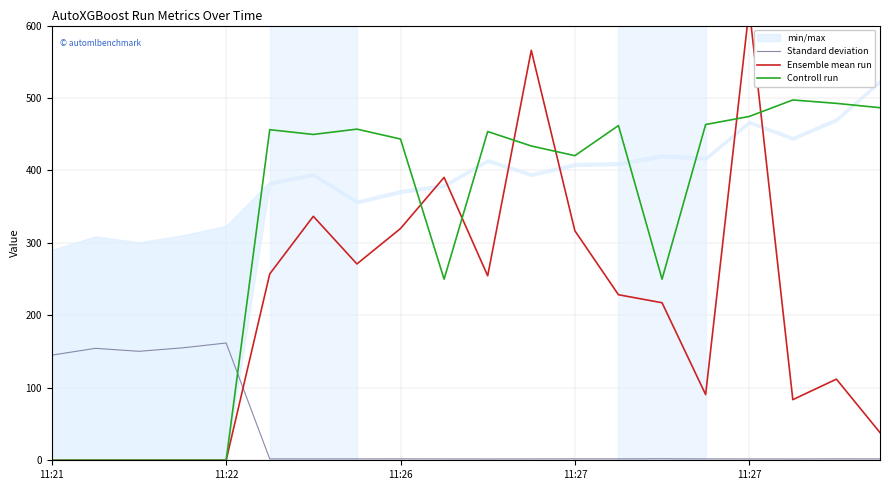

What is the difference between the maximum and minimum values in the Controll run series?

497.3